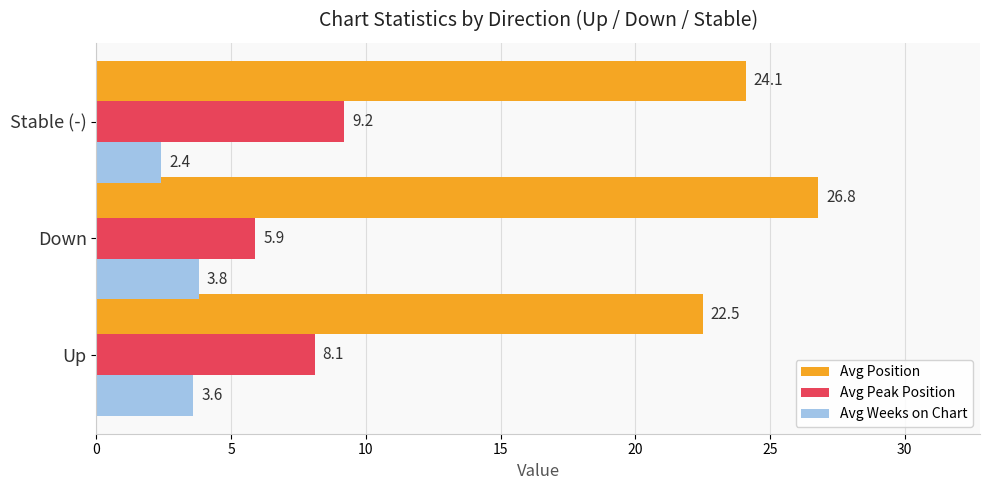

Which series has the widest spread of values?

Avg Position